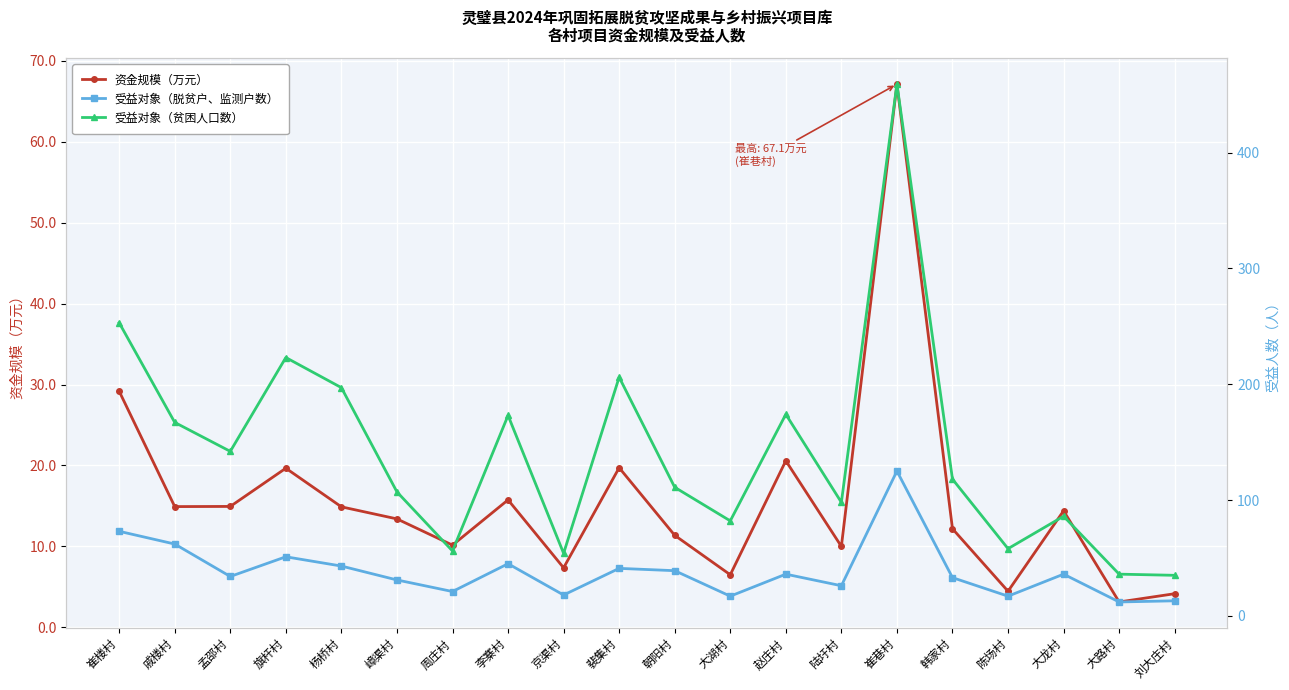

Which has a higher value, 李寨村 or 刘大庄村?

李寨村